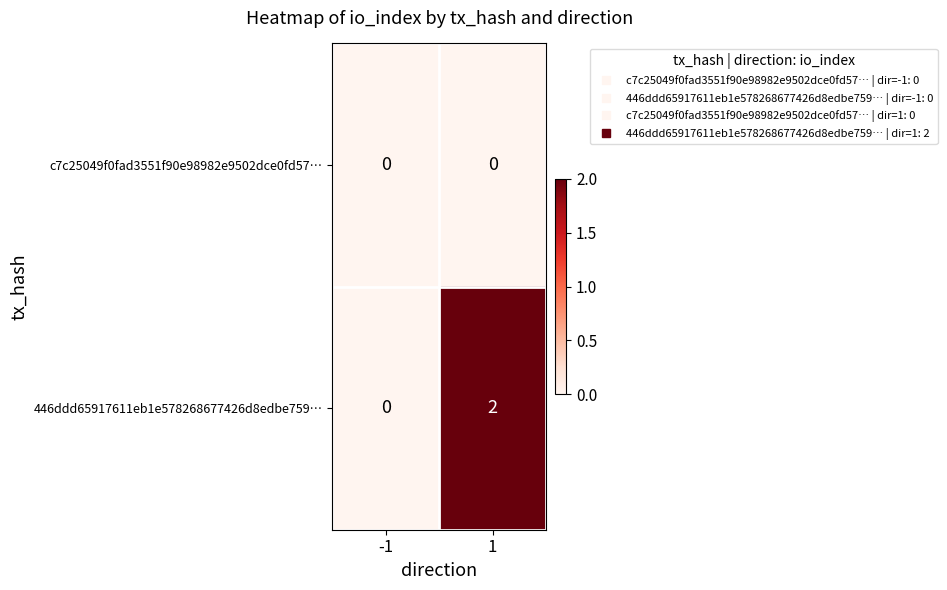

What is the greatest value displayed?

2